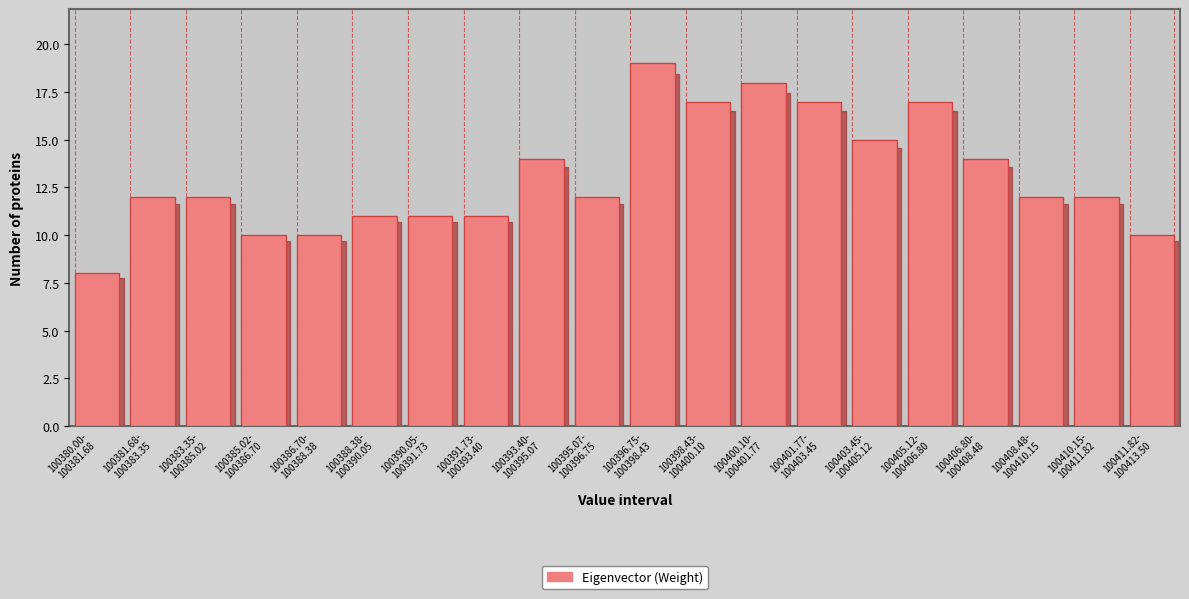

Reading left to right, transcribe all the data shown in this chart.

8	12	12	10	10	11	11	11	14	12	19	17	18	17	15	17	14	12	12	10